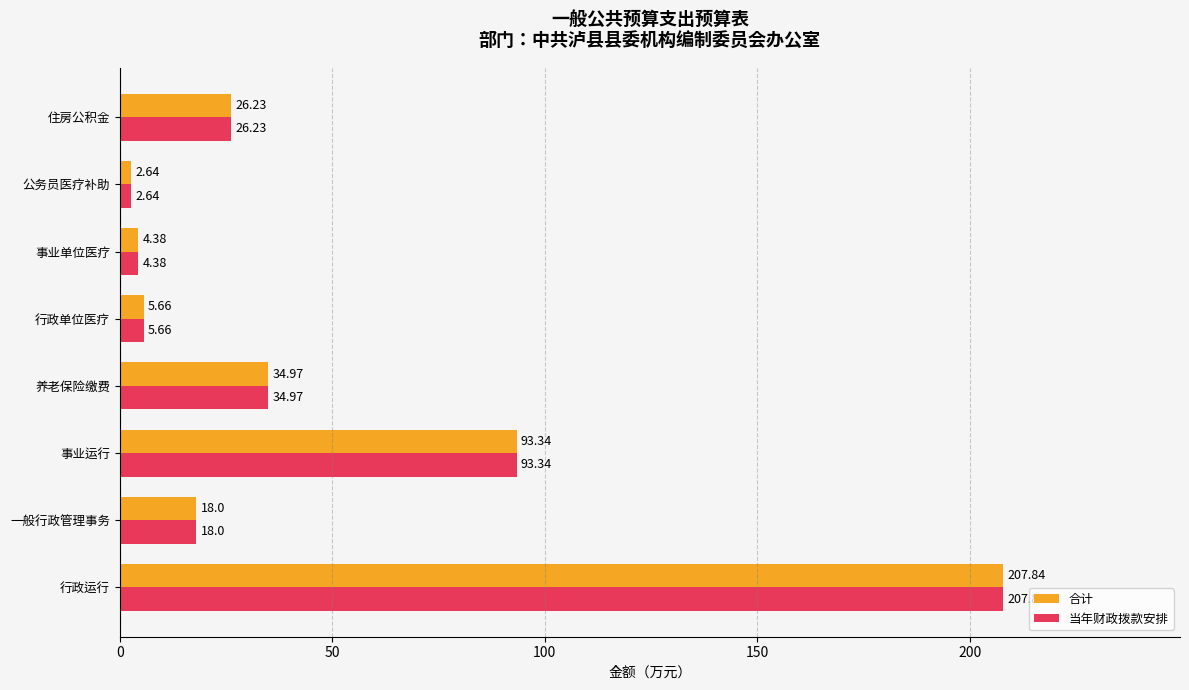

Where is 当年财政拨款安排 nearest to the value 105?

事业运行